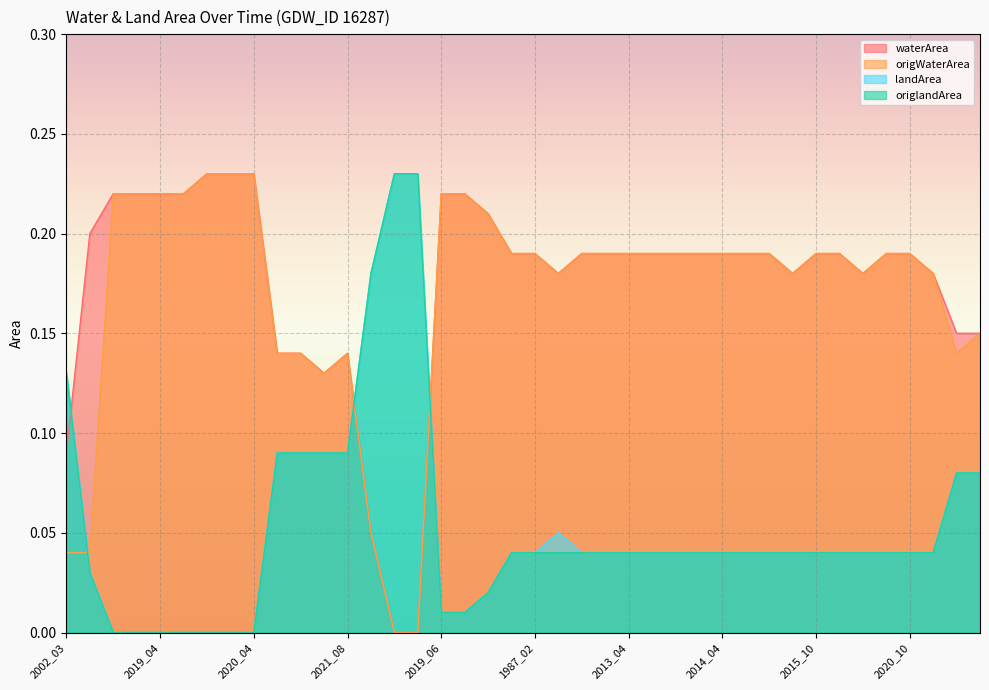

The value of waterArea at 2019_03 is 0.1. True or false?

False